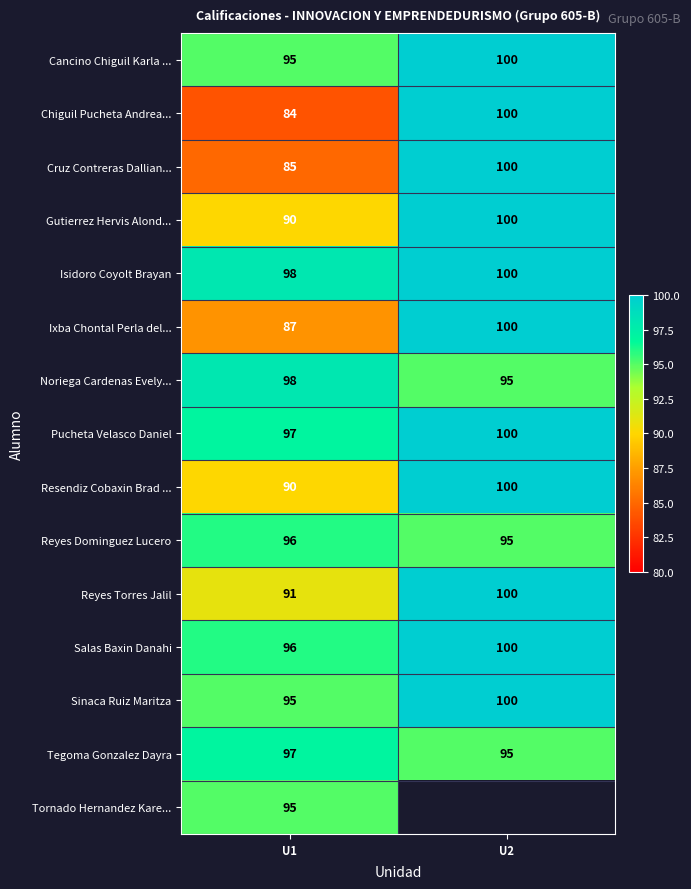

What is the difference between the Cruz Contreras Dallian... values at U2 and U1?

15